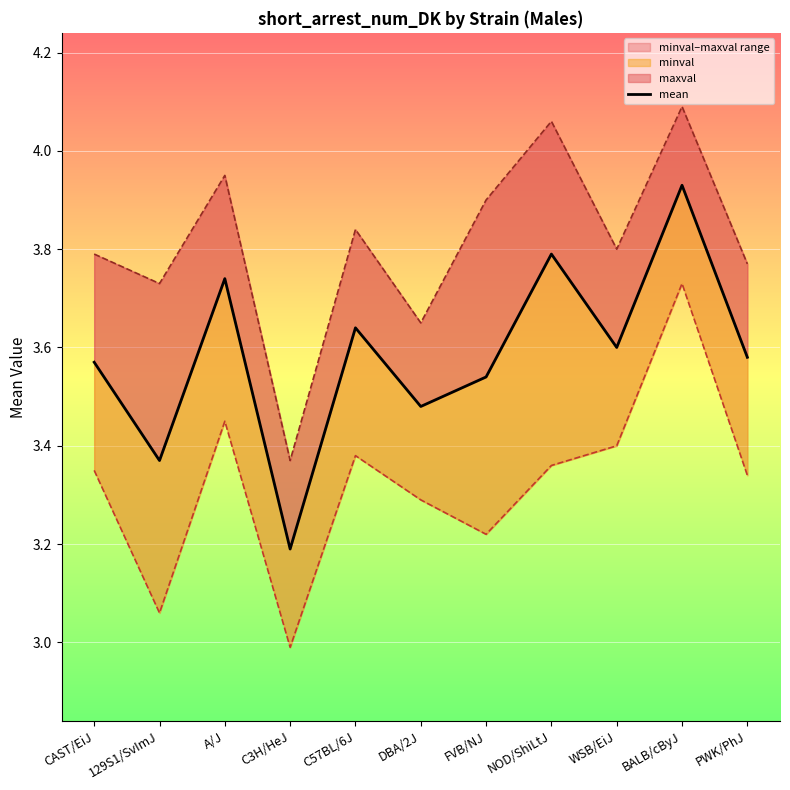

What is the total value across all series at WSB/EiJ?

10.8